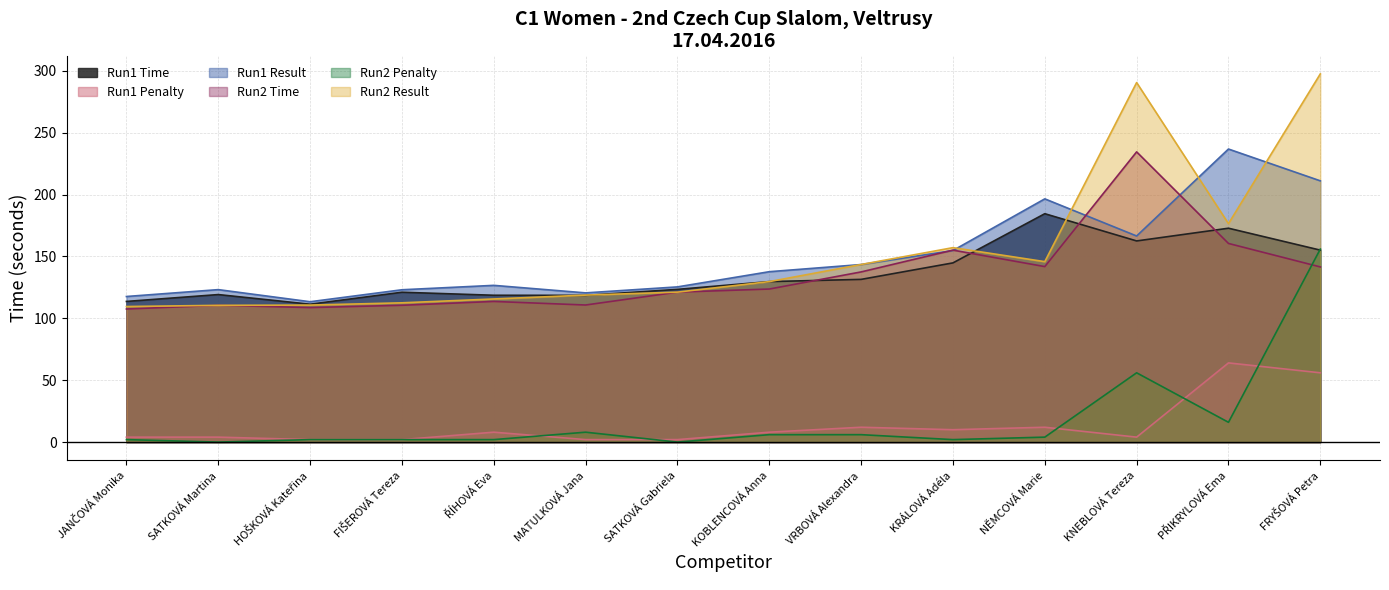

What position from the left is NĚMCOVÁ Marie?

11